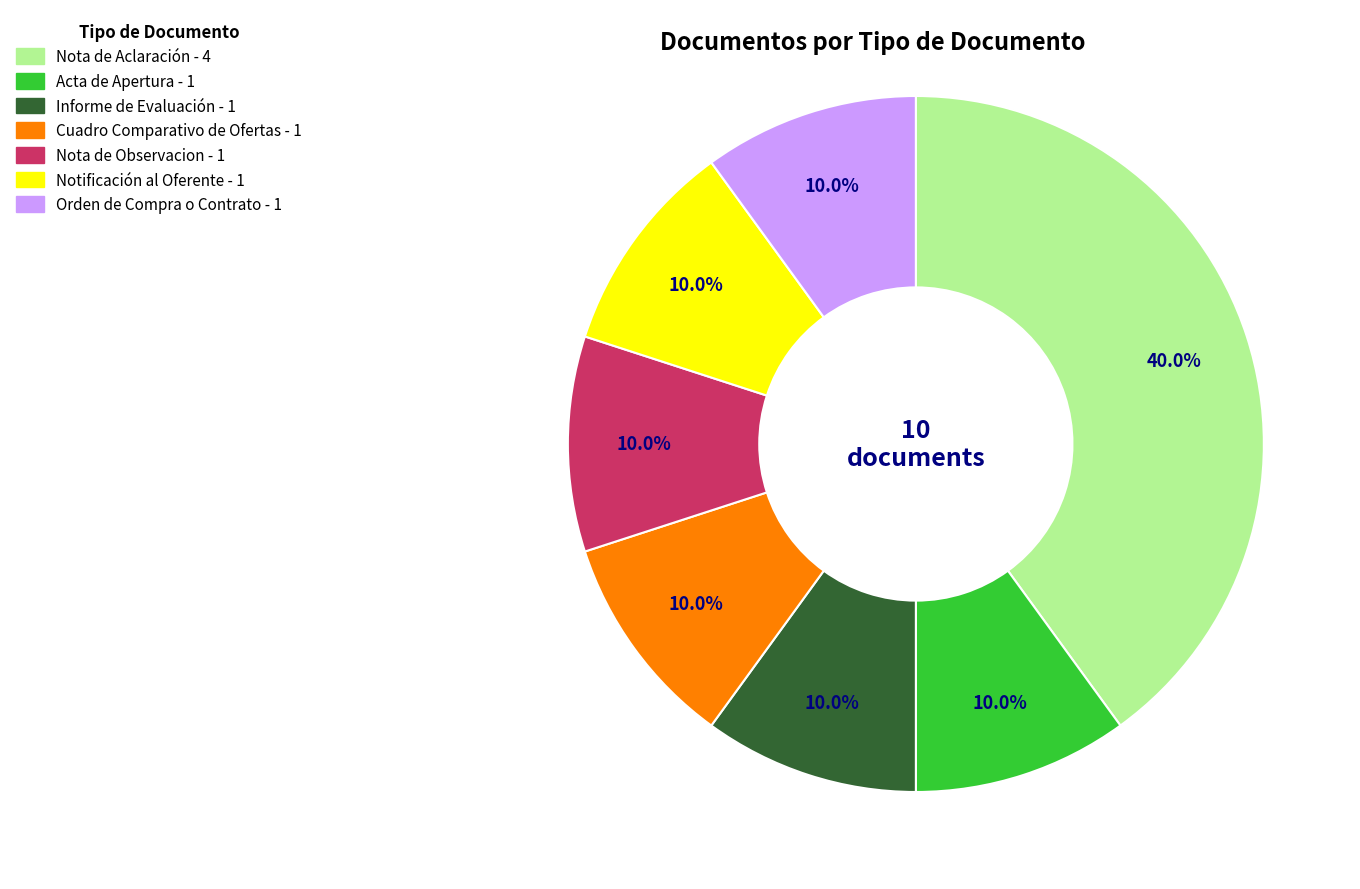

Approximately how many times larger is the value at Acta de Apertura compared to Informe de Evaluación?

1.0